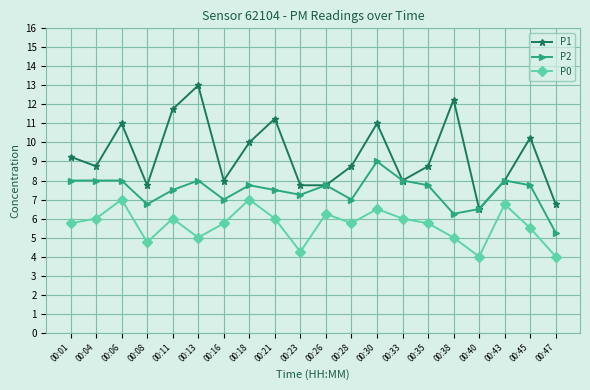

Where is the first local maximum for P0?

00:06